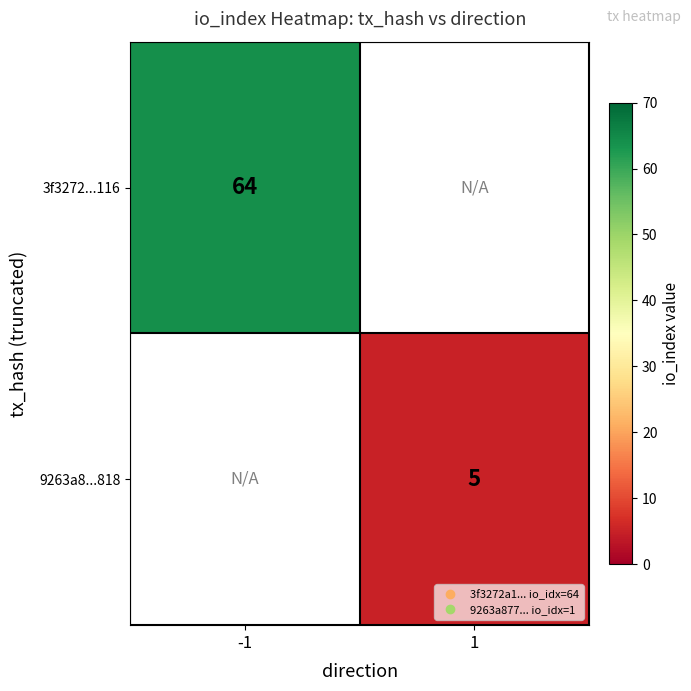

At which category does the chart reach its peak across all series?

-1